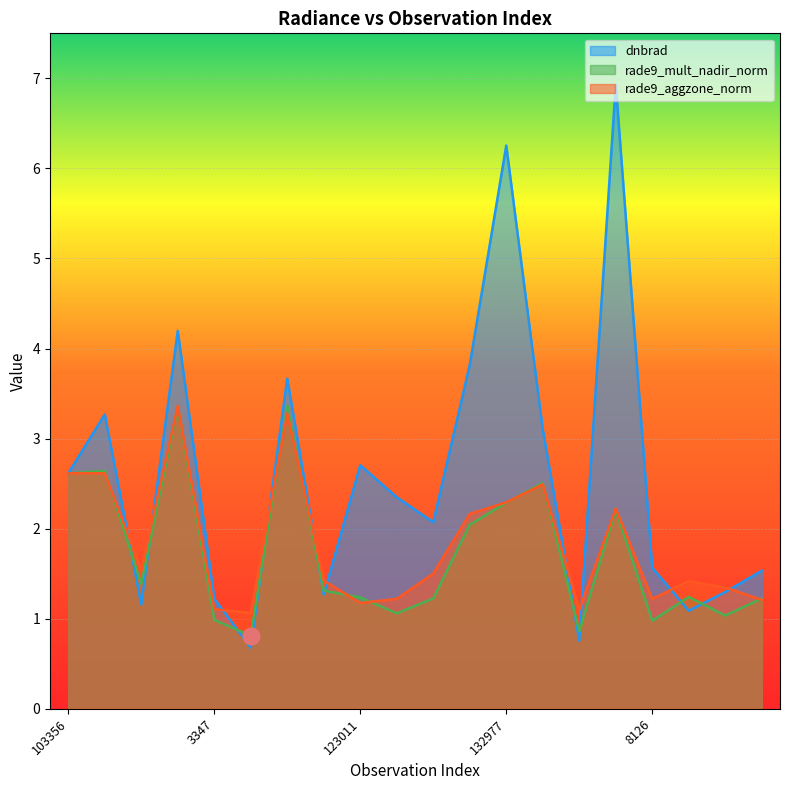

What are all the series names shown in the legend?

dnbrad, rade9_mult_nadir_norm, rade9_aggzone_norm